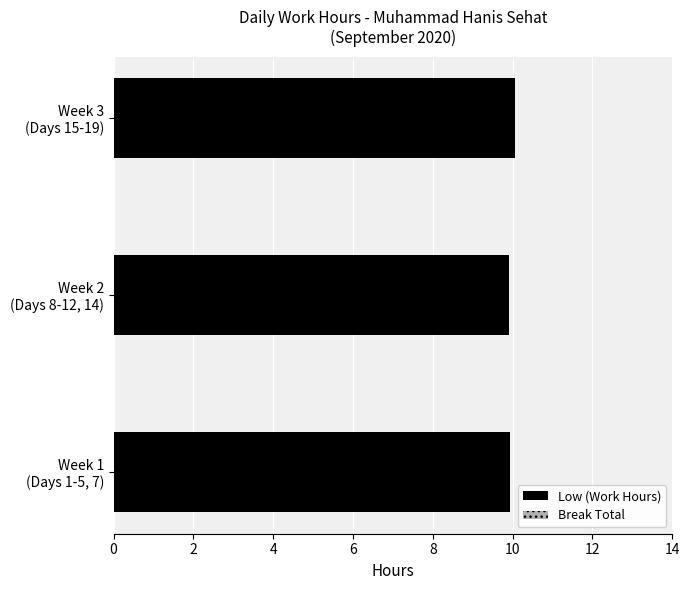

What is the maximum value shown in the chart?

10.1